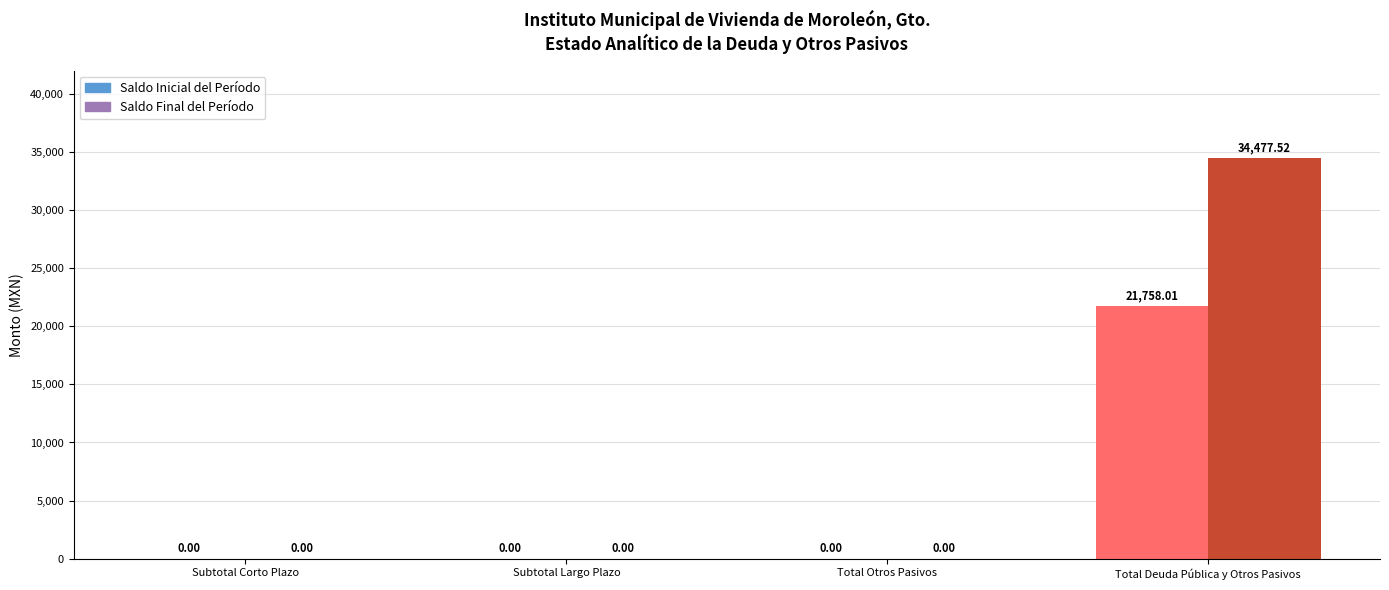

Is it true that Saldo Final del Período equals 0.0 at Subtotal Corto Plazo?

True